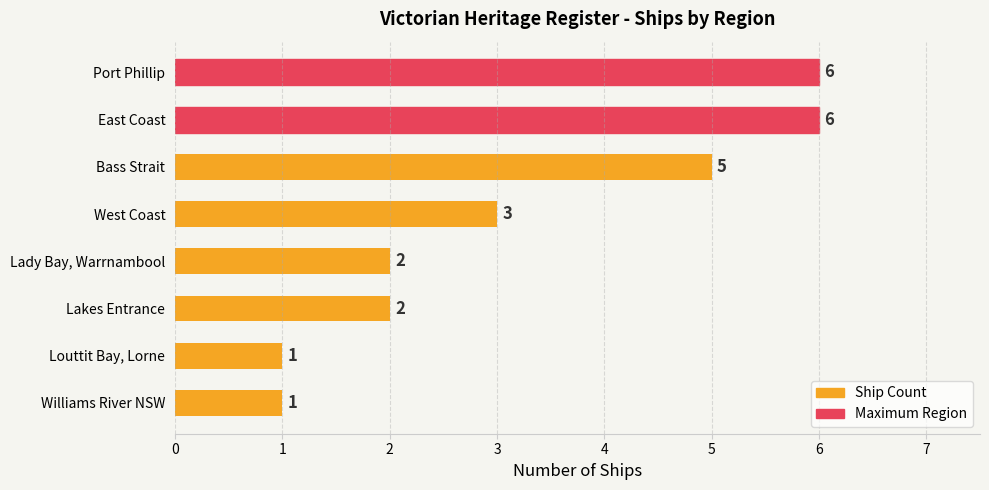

What is the ratio of the value at West Coast to the value at Williams River NSW?

3.0